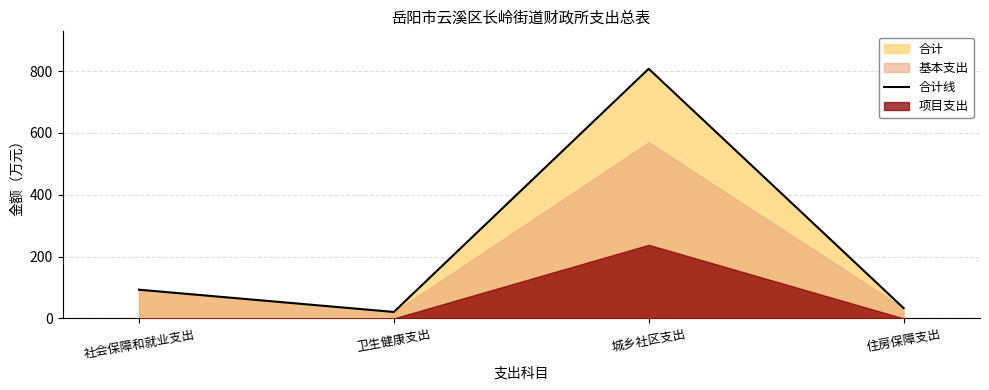

What is the greatest value displayed?

807.8